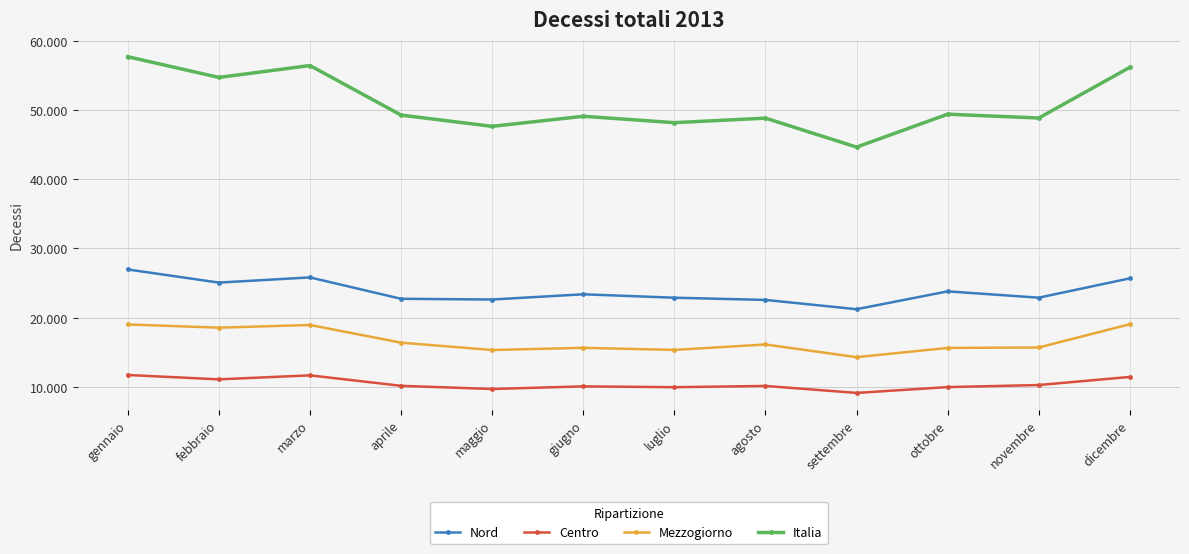

List the series in order of their peak value, highest first.

Italia, Nord, Mezzogiorno, Centro